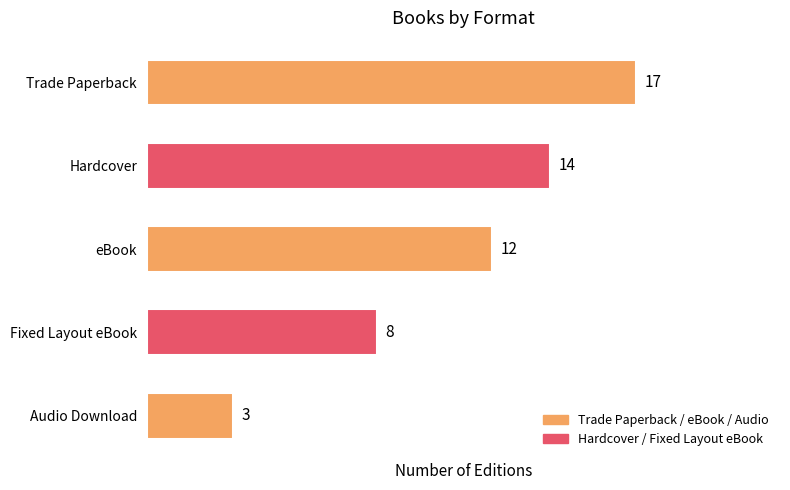

At which category does the chart reach its minimum across all series?

Audio Download